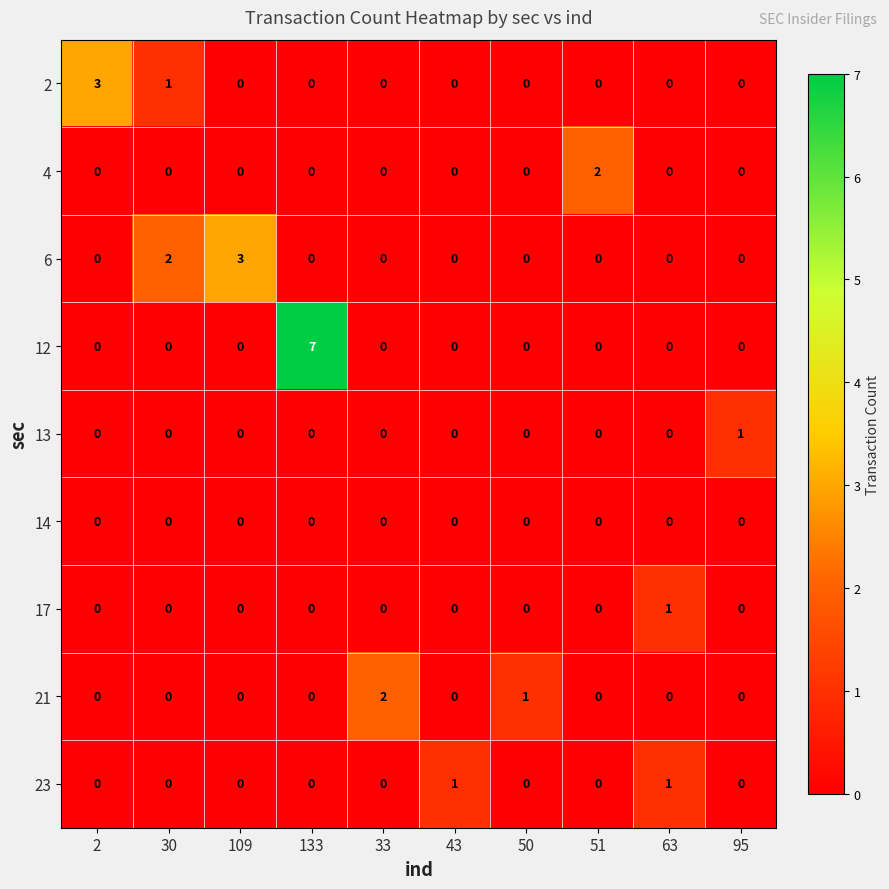

At which category is the sum across all series the highest?

133